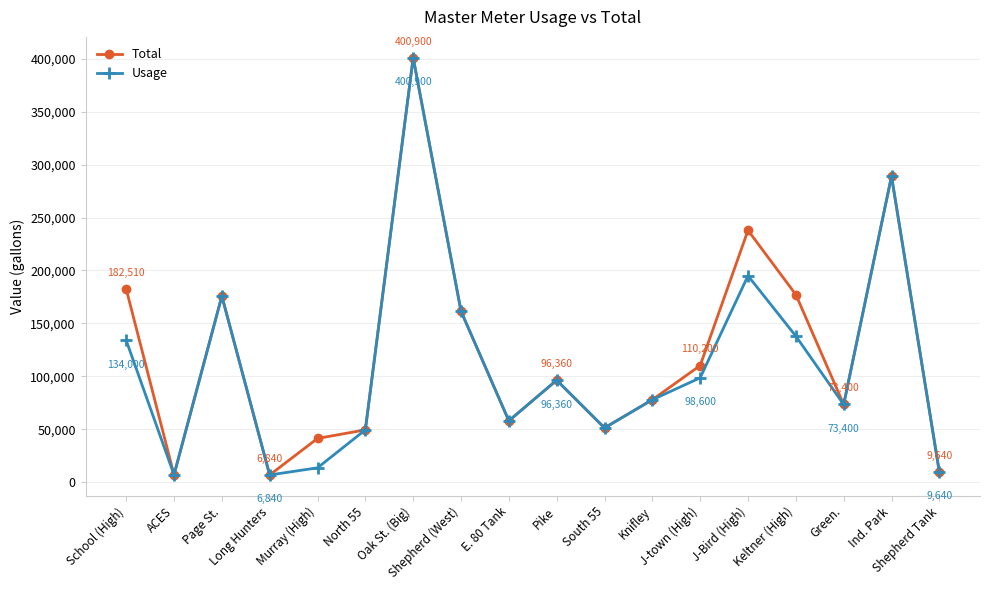

Is it true that Total equals 49440 at North 55?

True